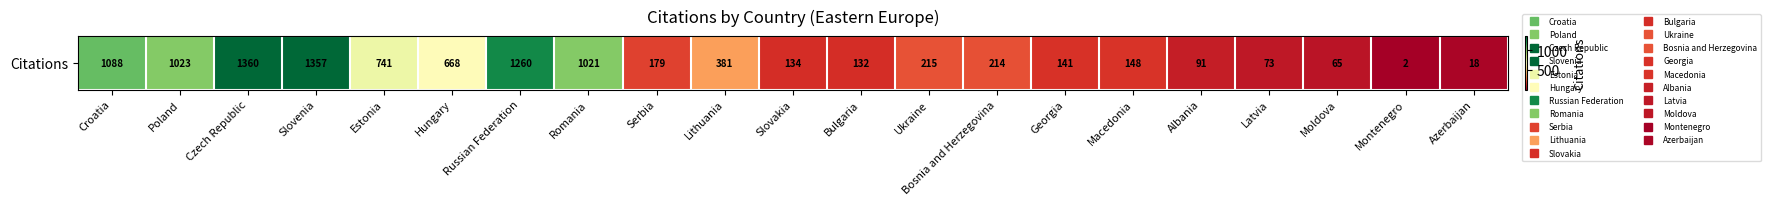

The value at Estonia is 264. True or false?

False